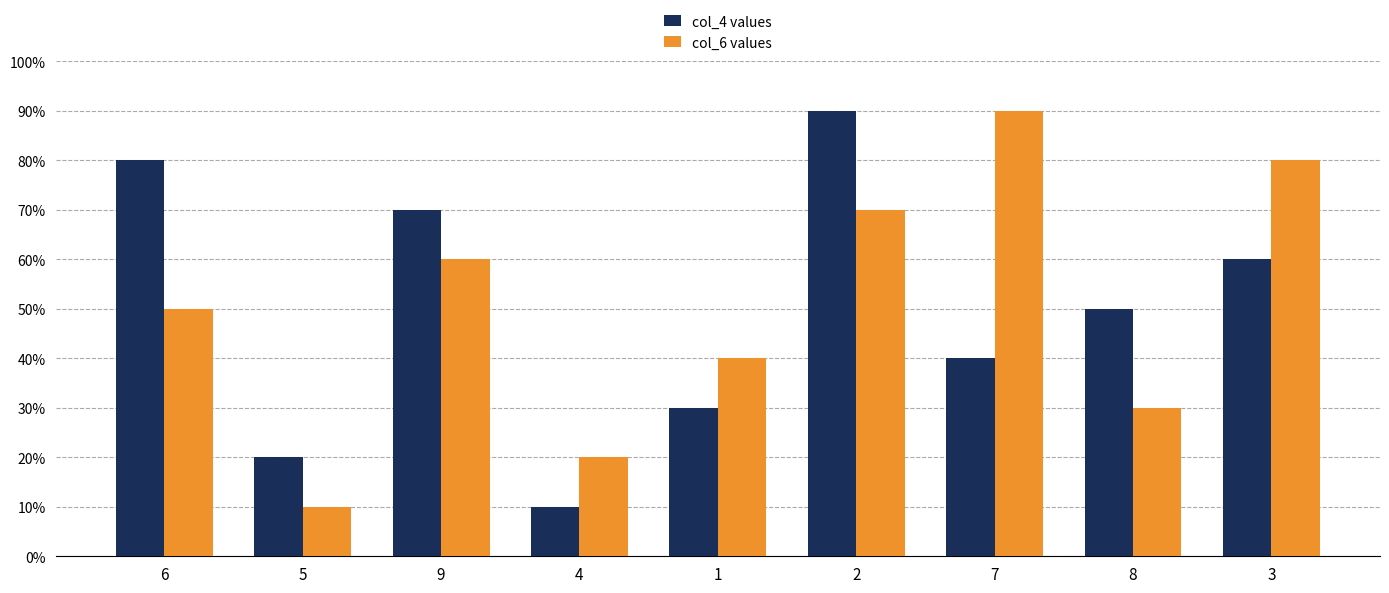

Does the chart contain stacked bars?

No